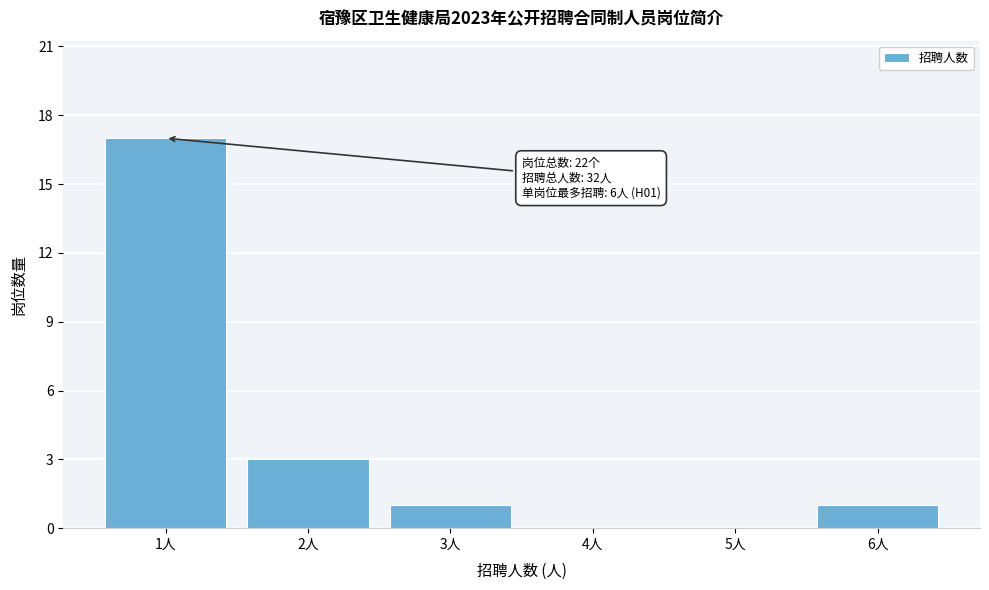

Over which range of the x-axis is the bar tallest?

0.5 to 1.5